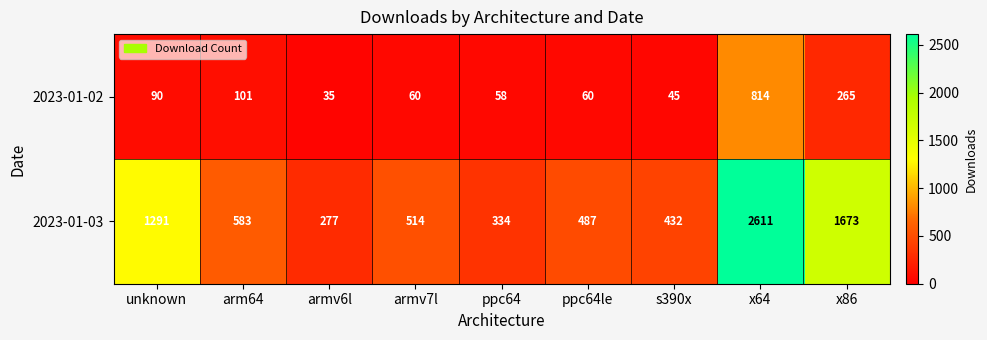

At which category is the sum across all series the highest?

x64